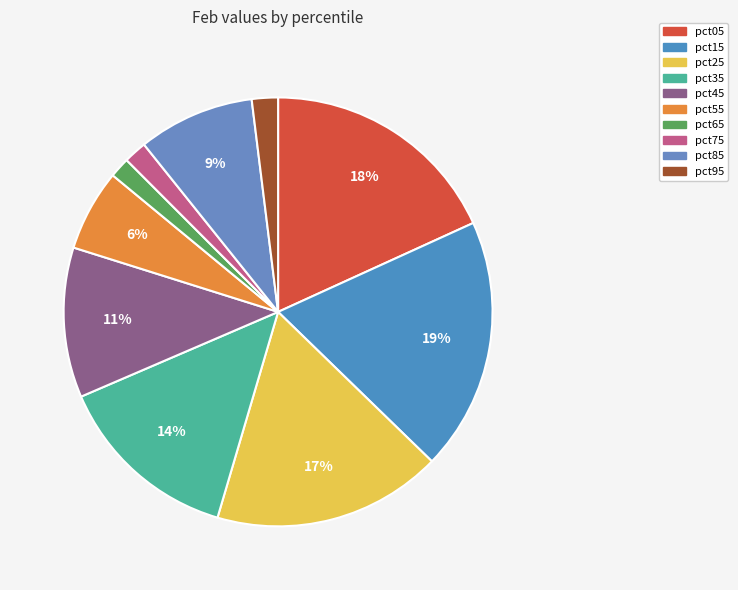

Does pct15 represent more than half of the total?

No